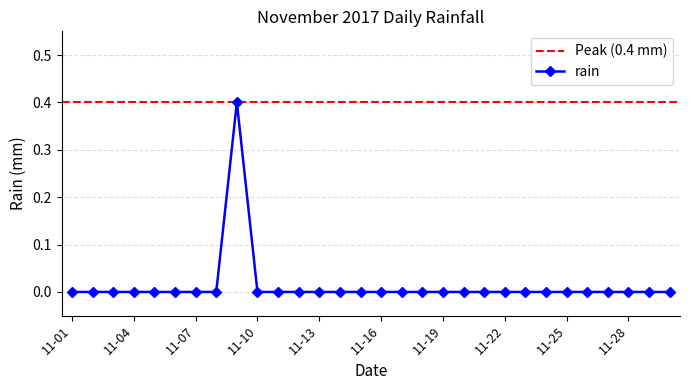

Which category has the lowest value across all series?

2017-11-01